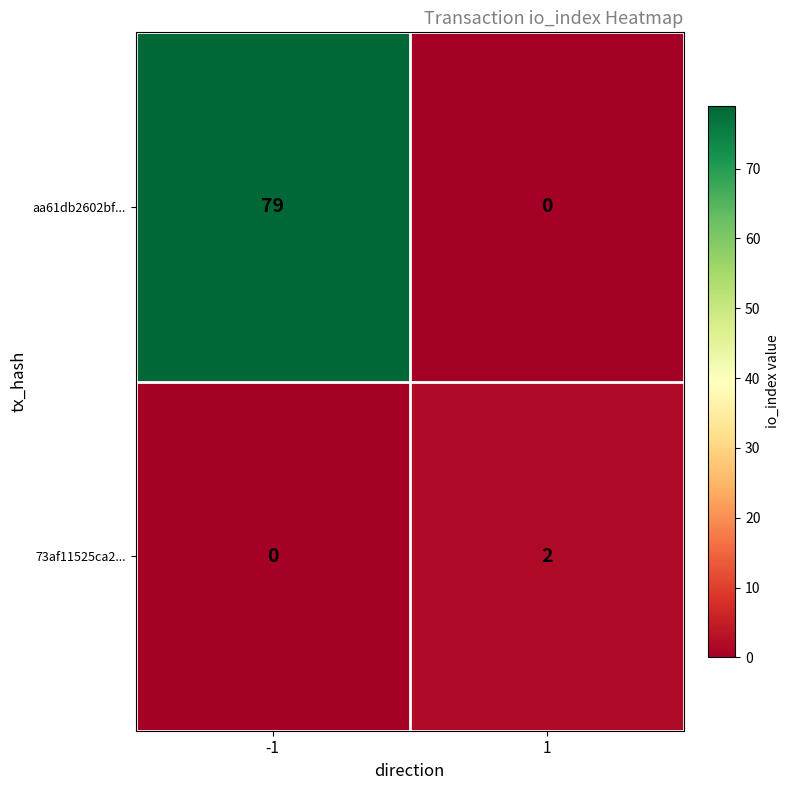

What is the average value of the aa61db2602bf... series?

40